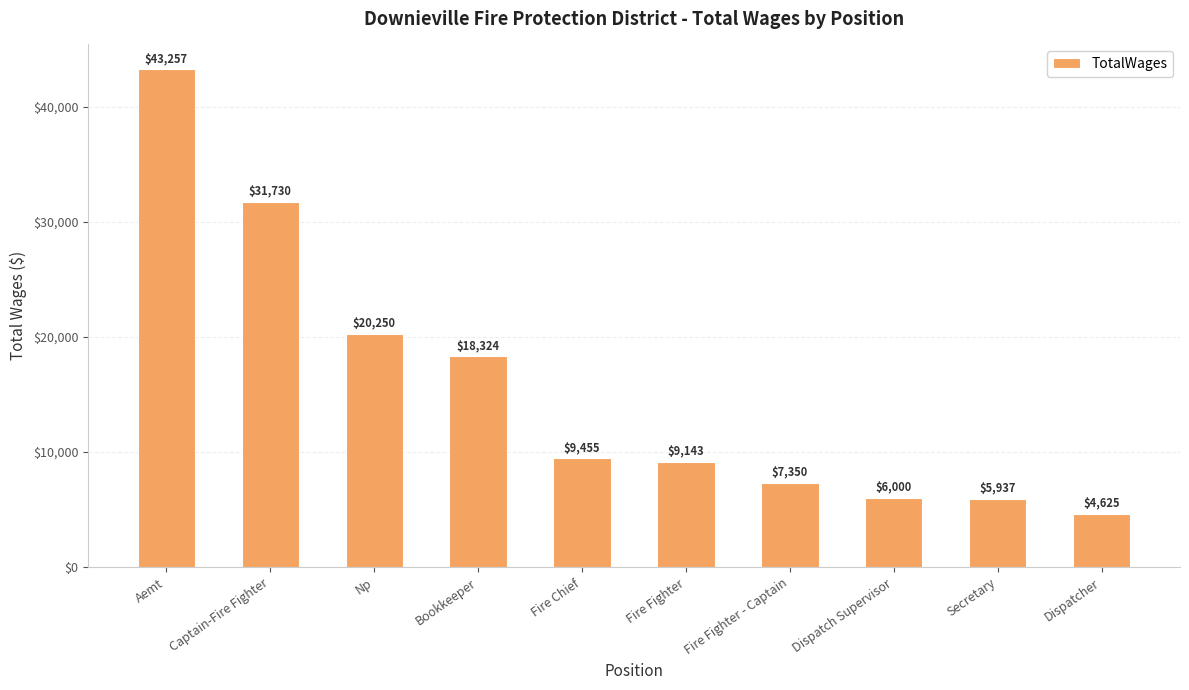

How many categories are shown in the chart?

10